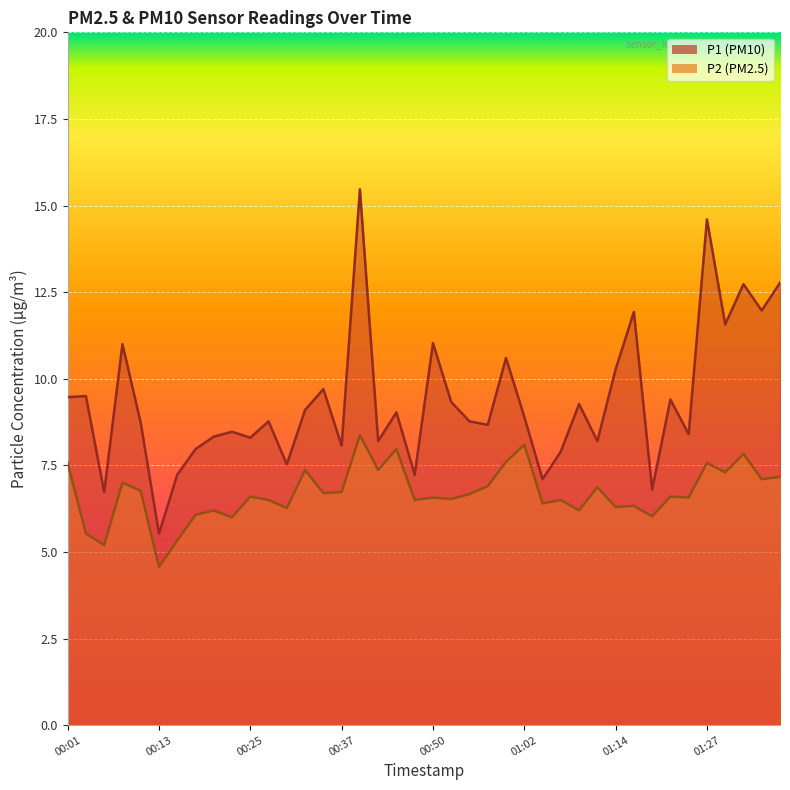

What position from the right is 00:55?

18